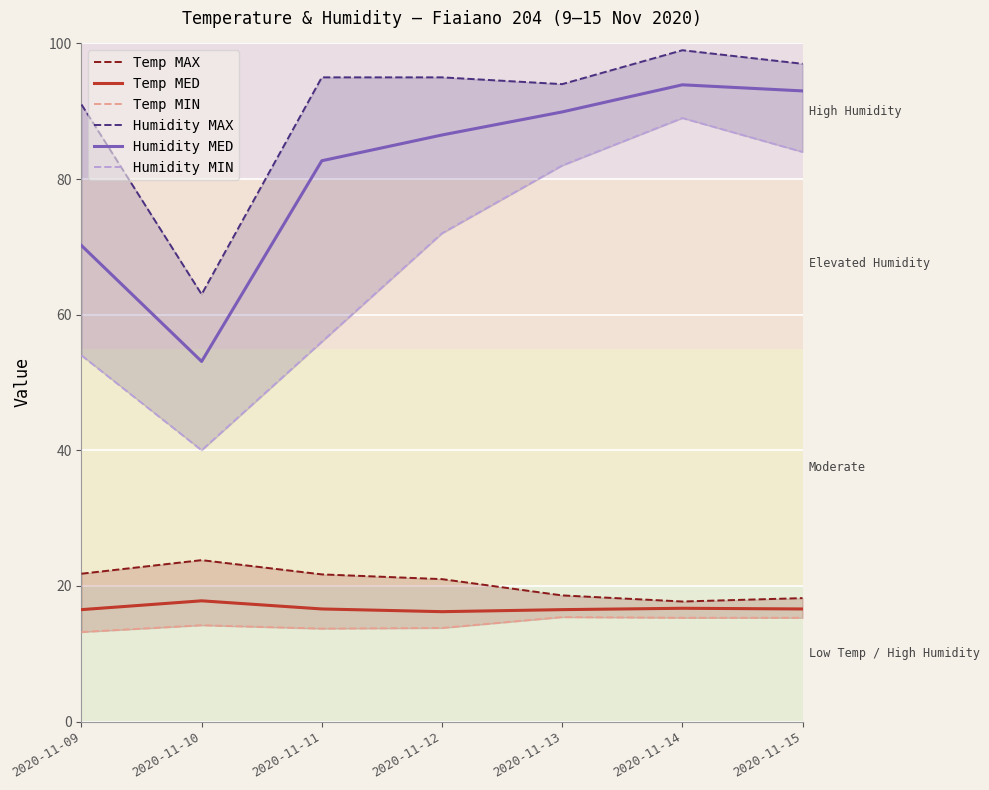

True or false: Humidity MIN and Humidity MAX cross at least once.

False